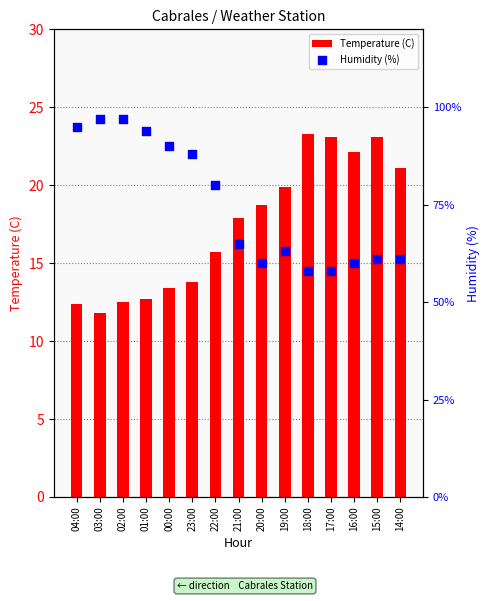

Which series has the largest Y range (max minus min)?

Humidity (%)